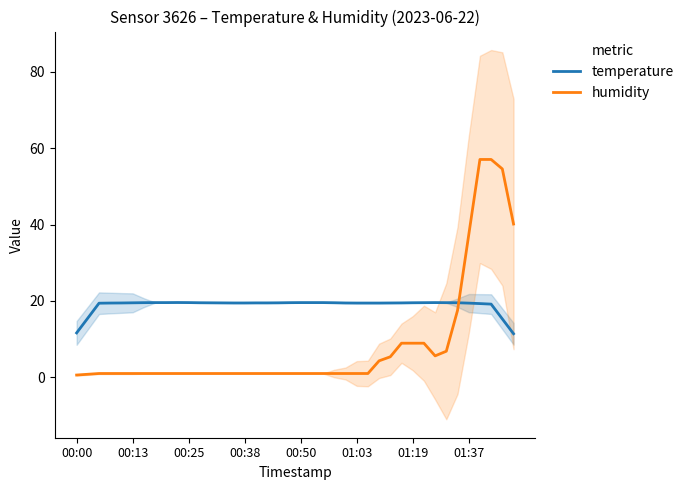

Is this an area chart (filled region under the line)?

No